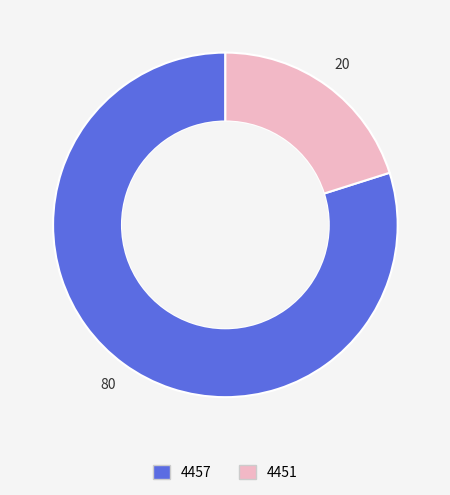

Is there a majority slice in this chart?

Yes